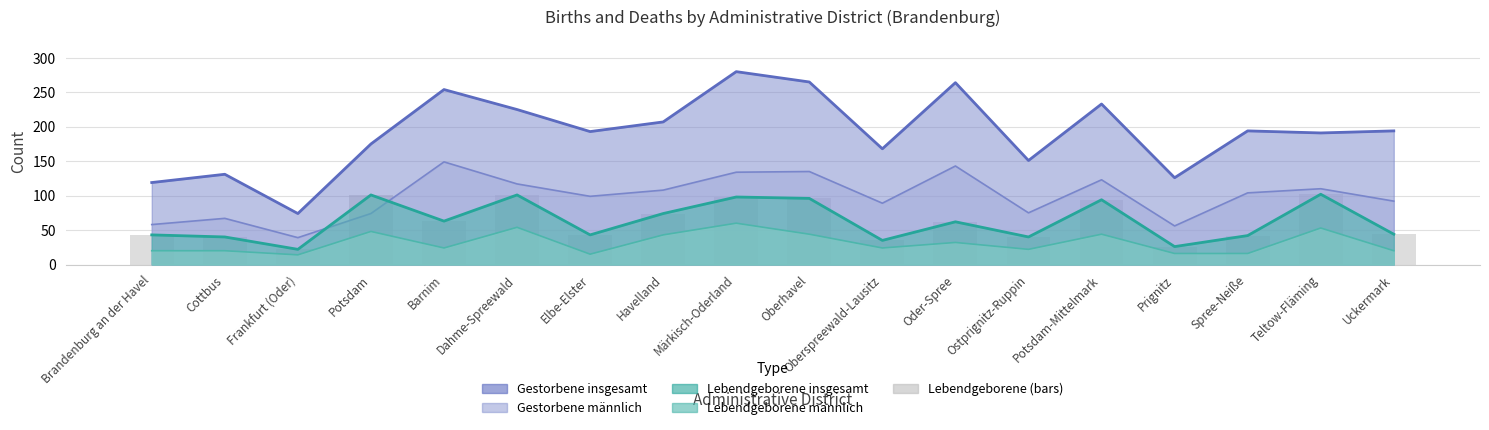

What is the change in value from Ostprignitz-Ruppin to Prignitz?

-14